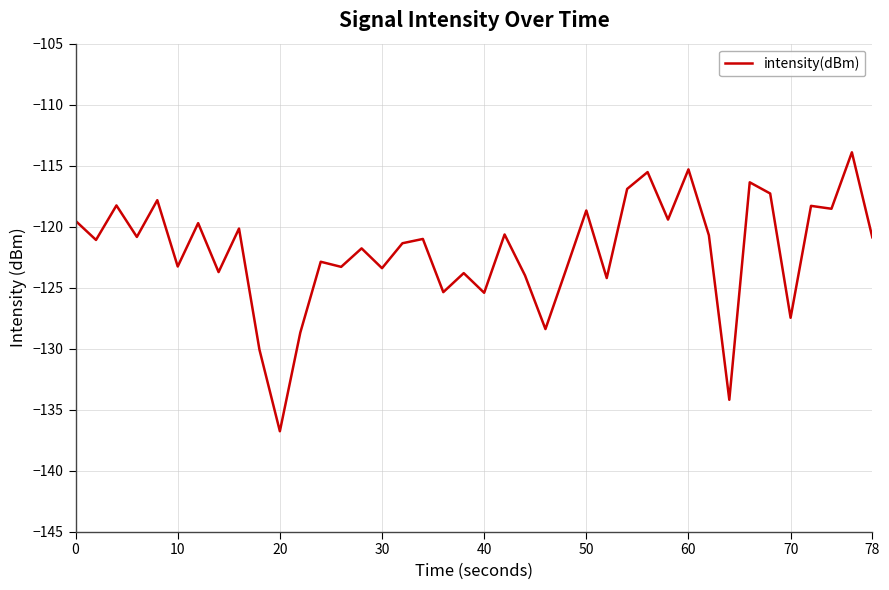

What is the difference between the maximum and minimum values?

22.9